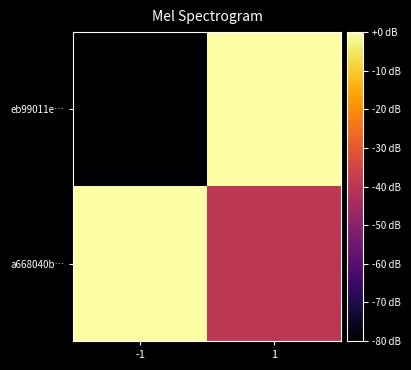

Reading left to right, extract all data points from this chart.

eb99011e…: -1=-80	1=0
a668040b…: -1=0	1=-40